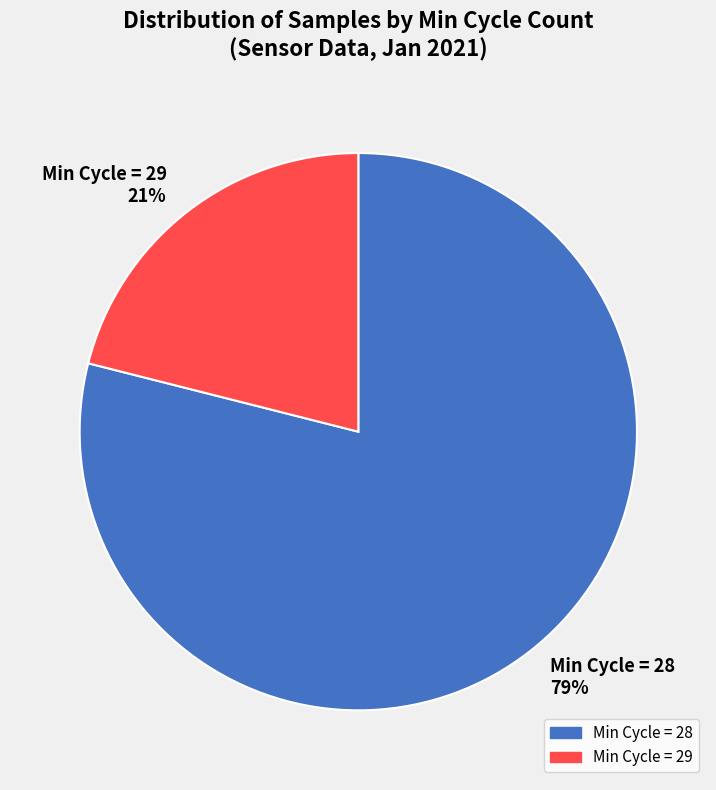

To the nearest percent, what is the combined percentage of Min Cycle = 29 21% and Min Cycle = 28 79%?

100%